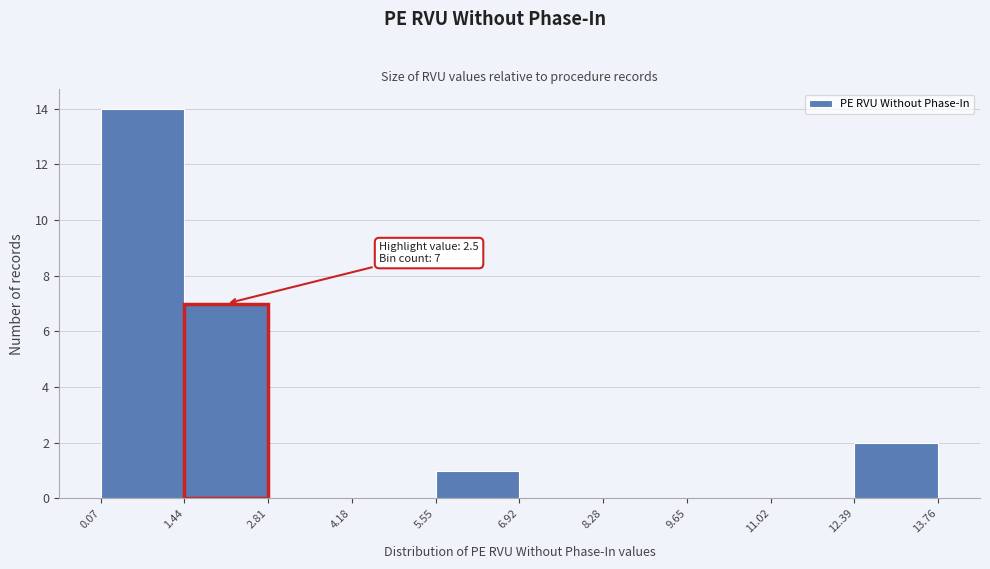

Over which range of the x-axis is the bar tallest?

0.07 to 1.44